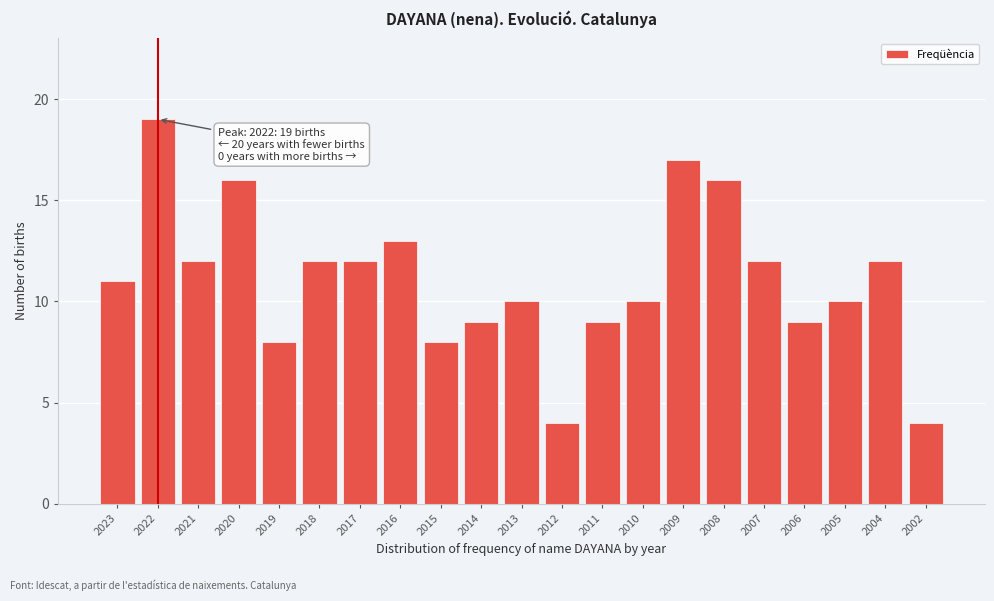

Reading right to left, what are all the values shown in this chart?

4	12	10	9	12	16	17	10	9	4	10	9	8	13	12	12	8	16	12	19	11